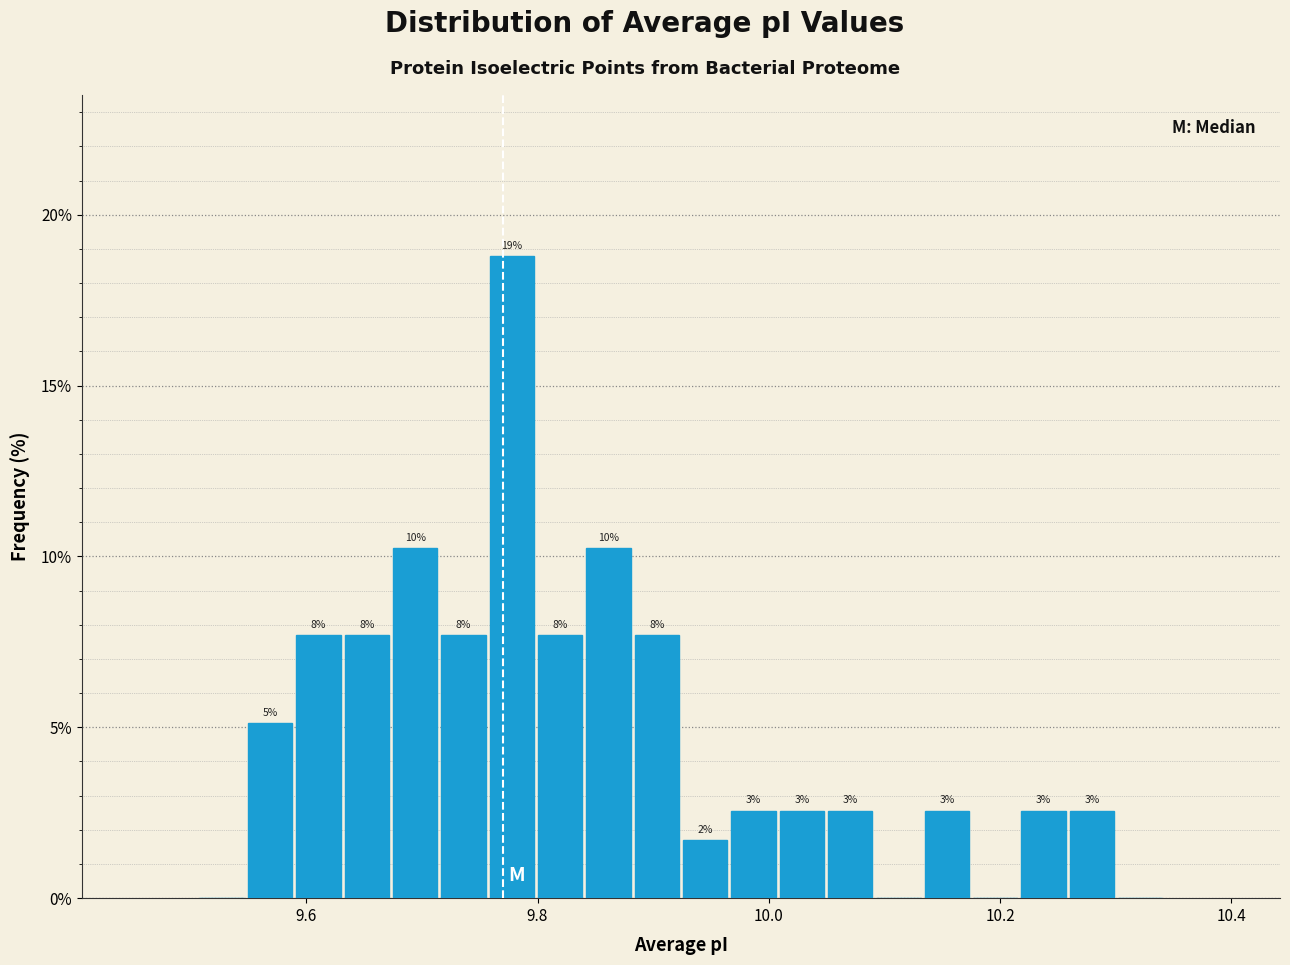

Around what value on the x-axis is the tallest bar? Give the approximate position of its centre, as read against the axis.

9.78